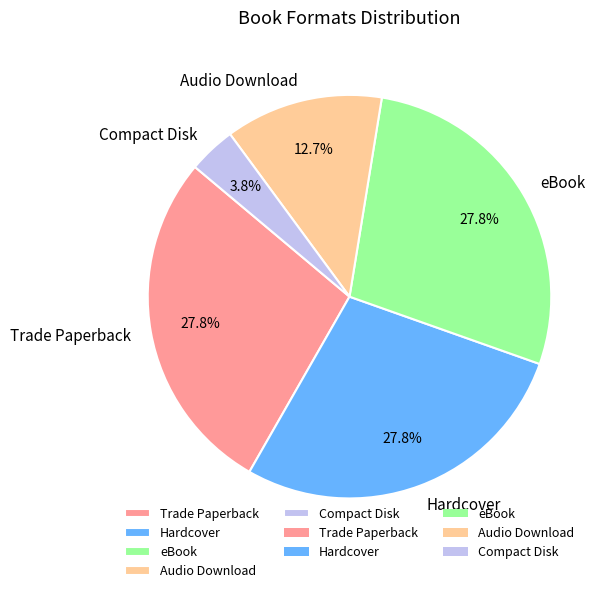

Is Compact Disk the majority of the pie?

No